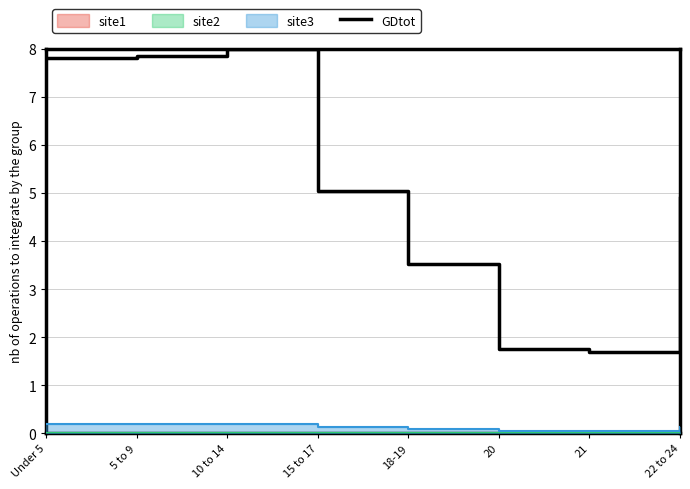

What is the label of the 5th point from the left?

18-19